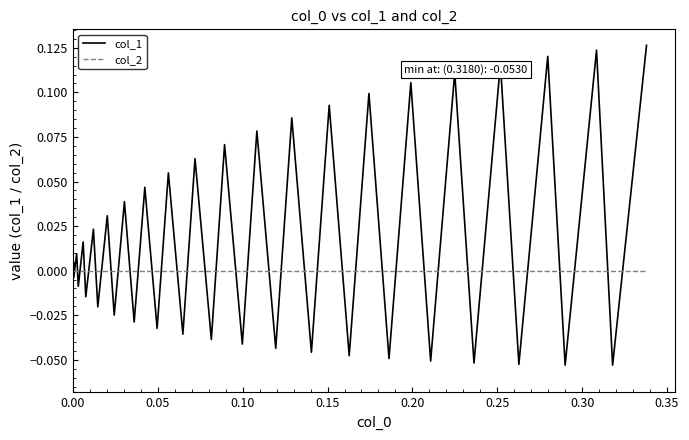

List the series in order of their peak value, highest first.

col_1, col_2